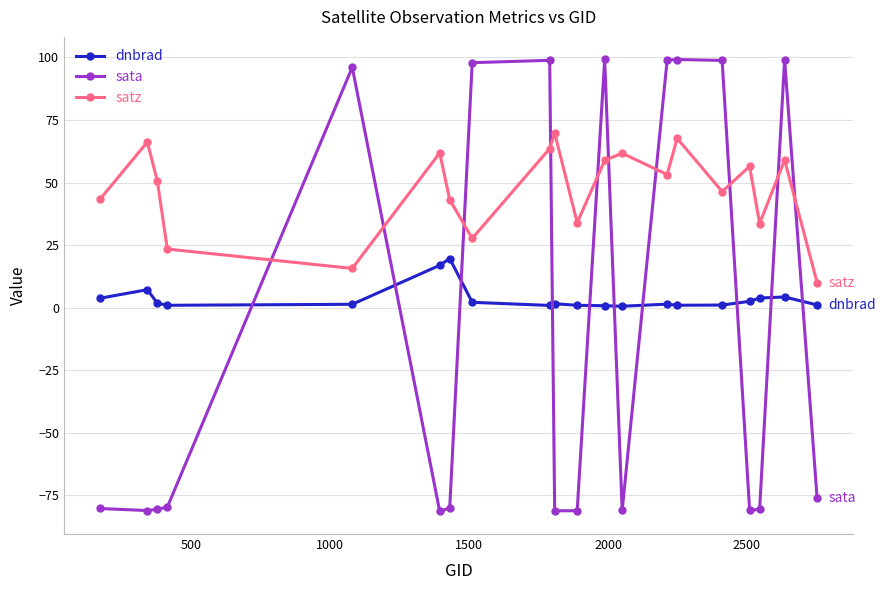

Which series has the widest spread of values?

sata